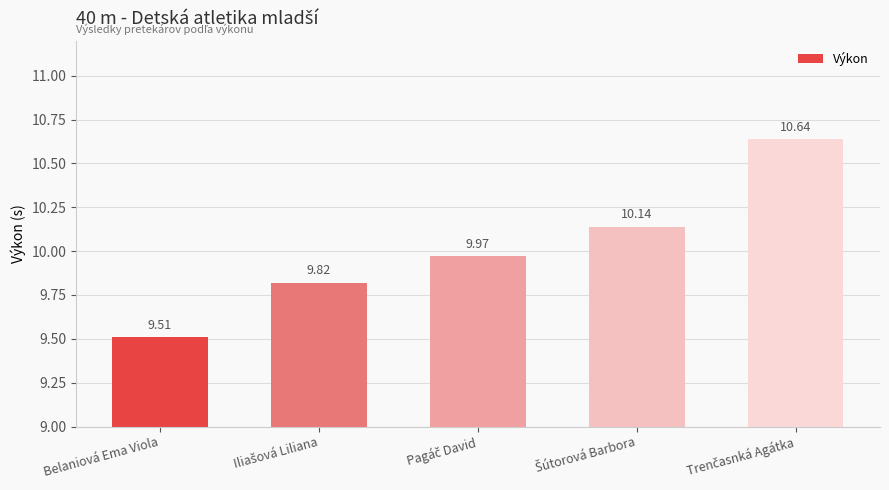

What is the average value?

10.0